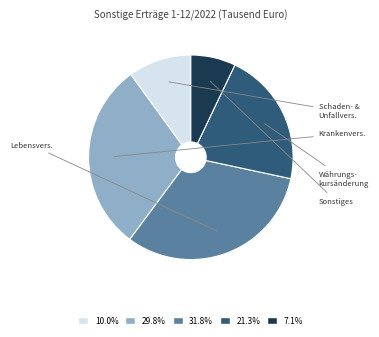

How many slices are in this pie chart?

5